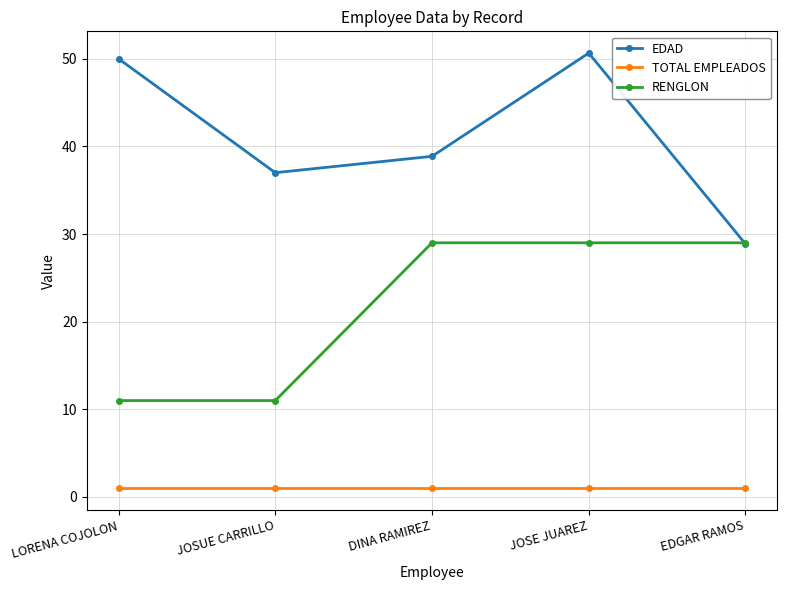

Which series has the widest spread of values?

EDAD